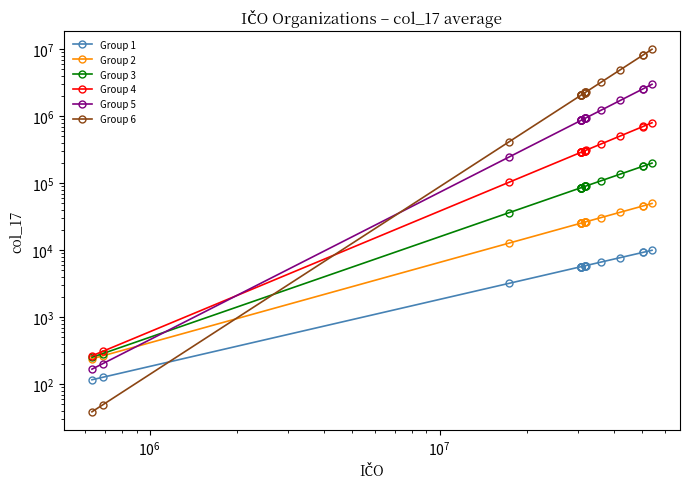

What are all the series names shown in the legend?

Group 1, Group 2, Group 3, Group 4, Group 5, Group 6